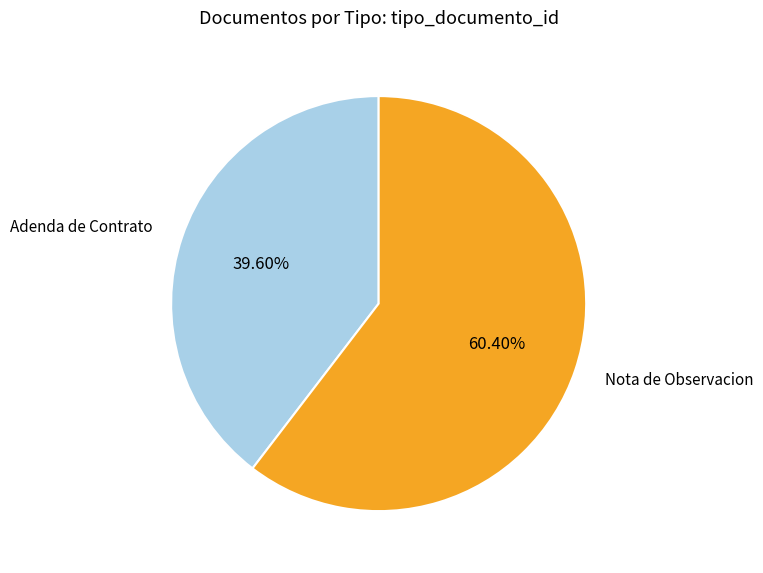

Which category has the biggest portion of the pie?

Nota de Observacion